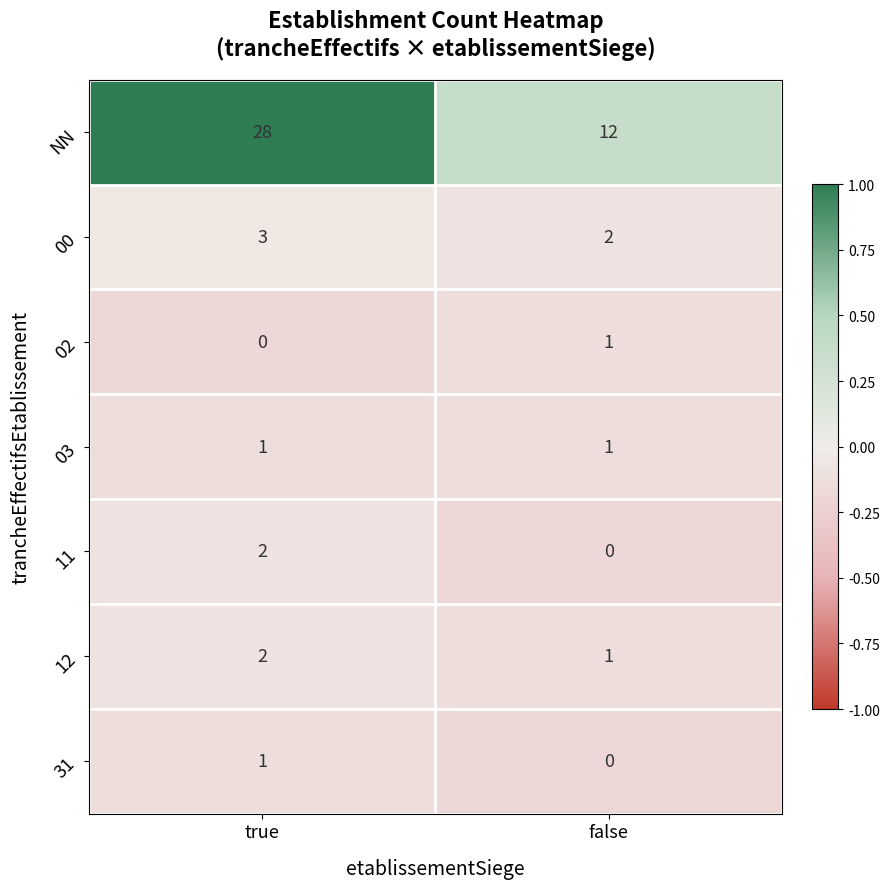

The 00 series shows 3 at true. True or false?

True